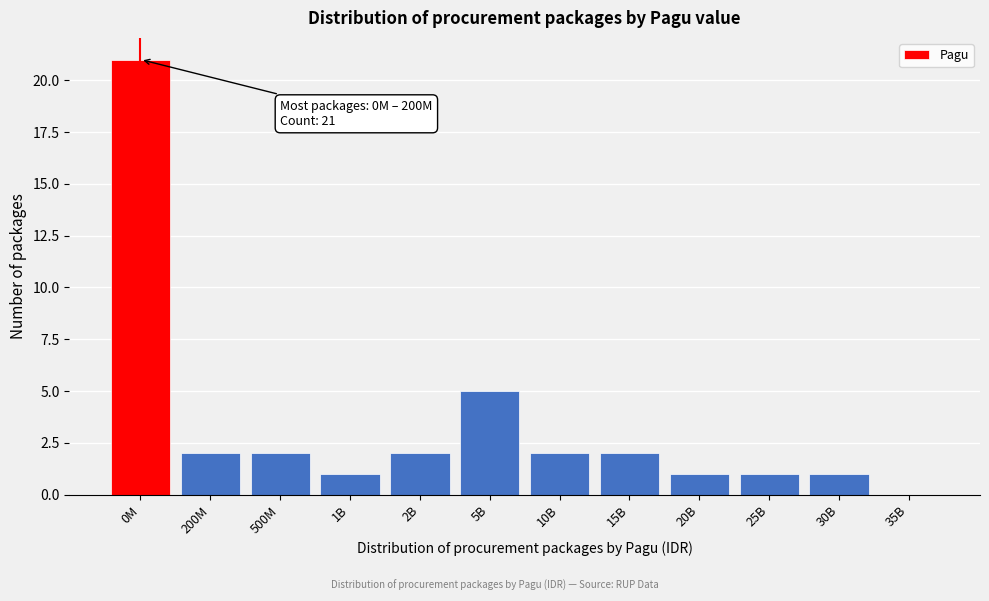

Reading left to right, what are all the values shown in this chart?

0M=21	200M=2	500M=2	1B=1	2B=2	5B=5	10B=2	15B=2	20B=1	25B=1	30B=1	35B=0